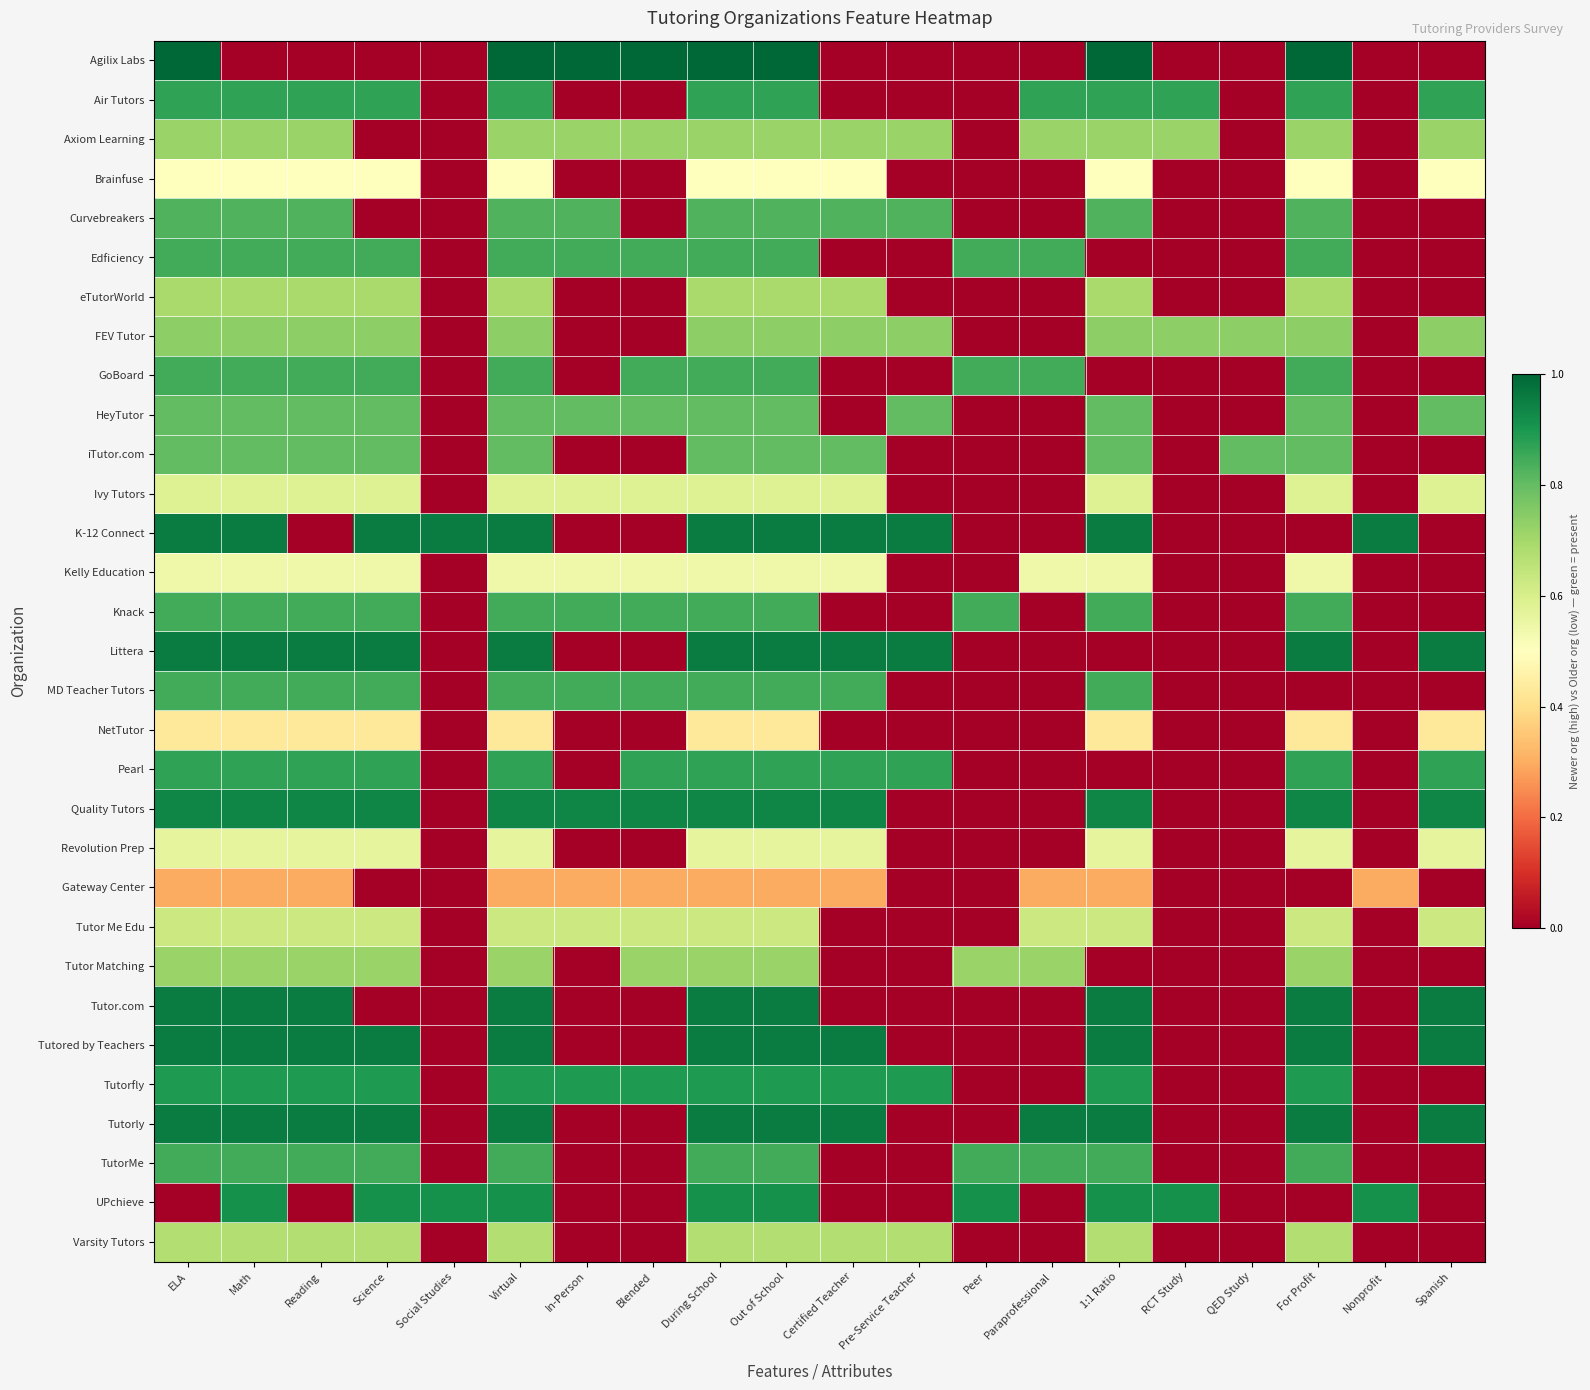

How many categories are shown in the chart?

20